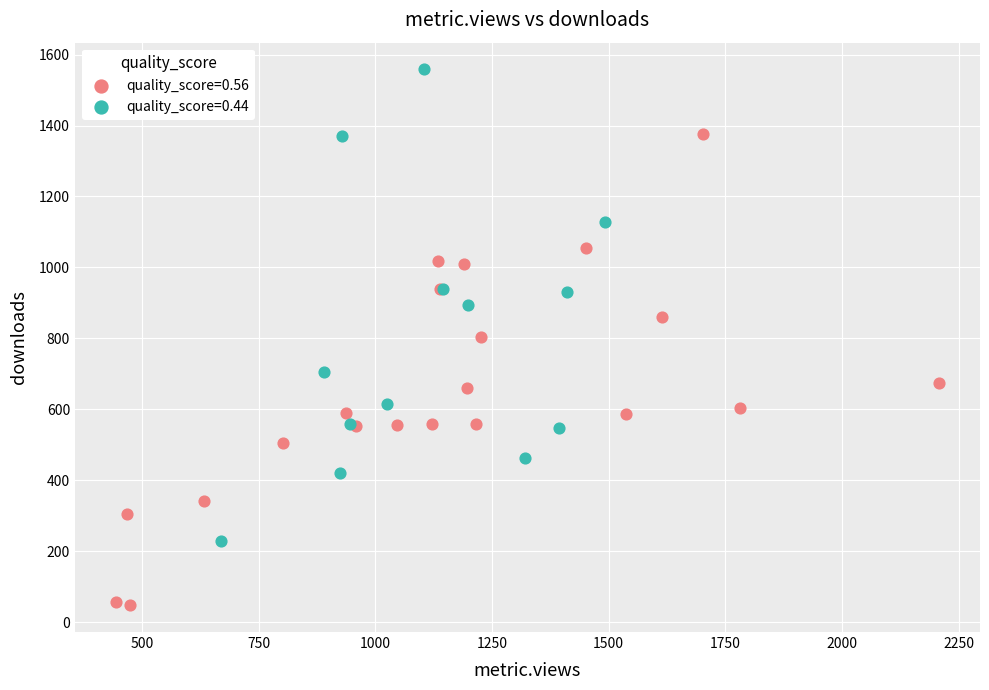

Which series reaches the maximum Y coordinate?

quality_score=0.44